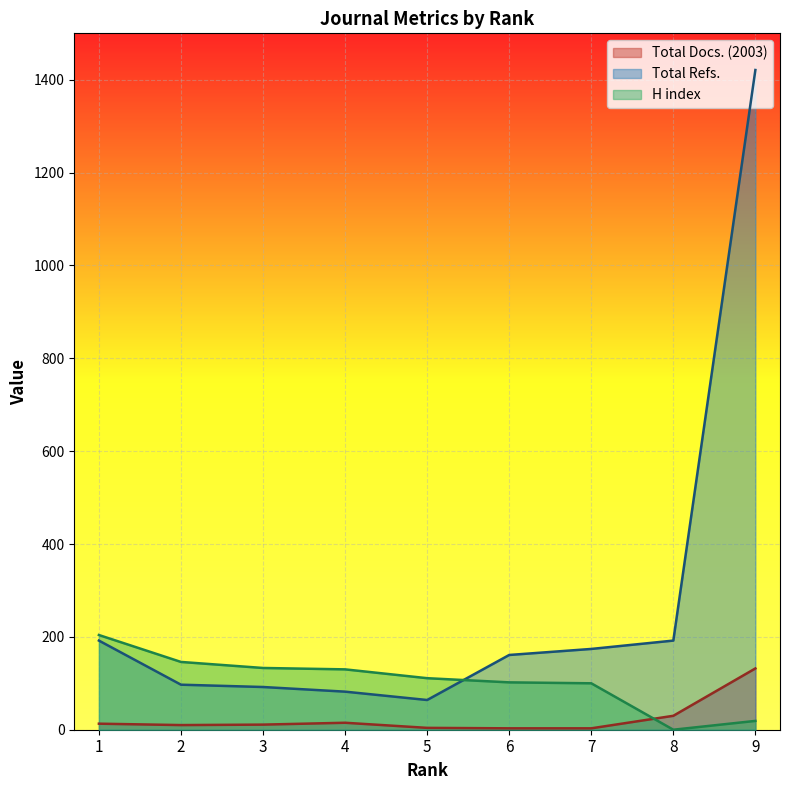

Reading left to right, what are all the values shown in this chart?

Total Docs. (2003): 1=13	2=10	3=11	4=15	5=4	6=3	7=3	8=30	9=132
Total Refs.: 1=192	2=97	3=92	4=82	5=64	6=161	7=174	8=192	9=1421
H index: 1=204	2=146	3=133	4=130	5=111	6=102	7=100	8=0	9=19